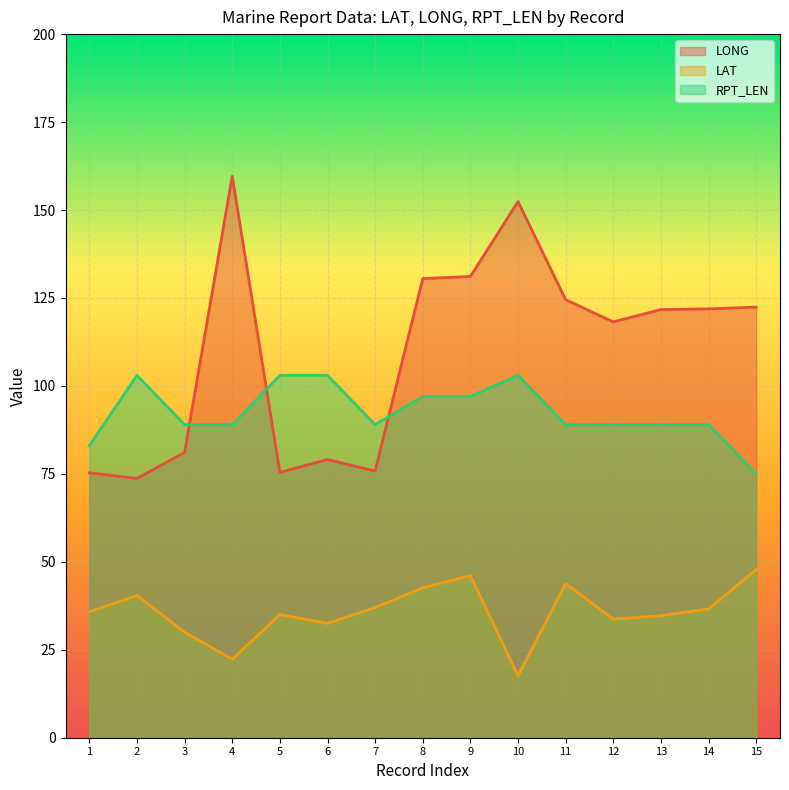

At which category does the chart reach its peak across all series?

4